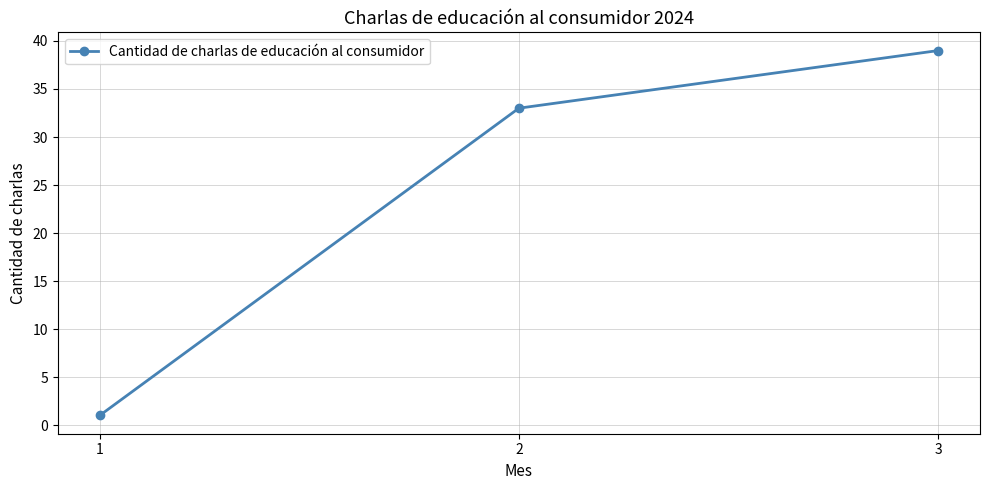

Reading left to right, list all the values displayed in this chart.

1=1	2=33	3=39